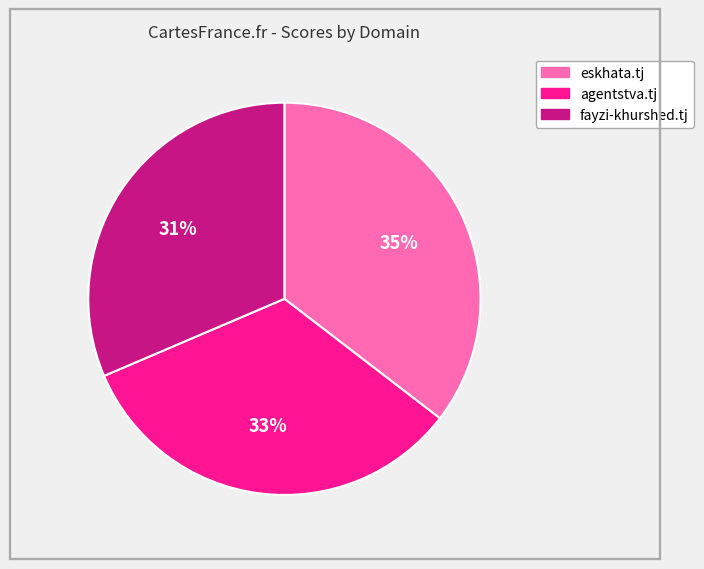

Is there a majority slice in this chart?

No